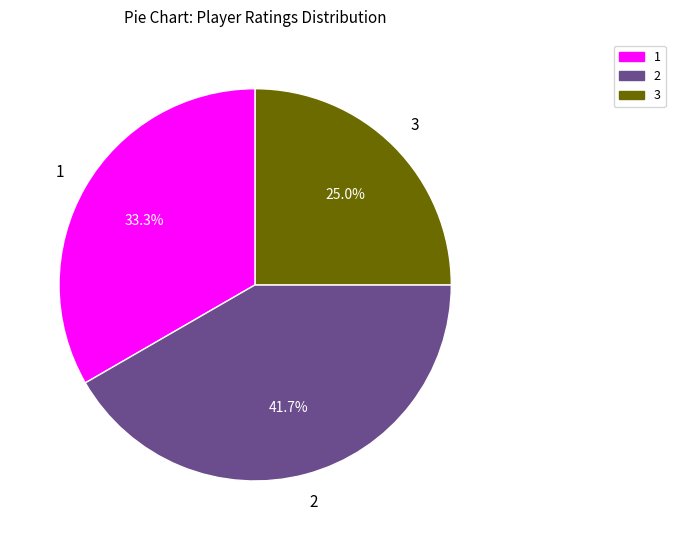

How many segments does this pie chart have?

3